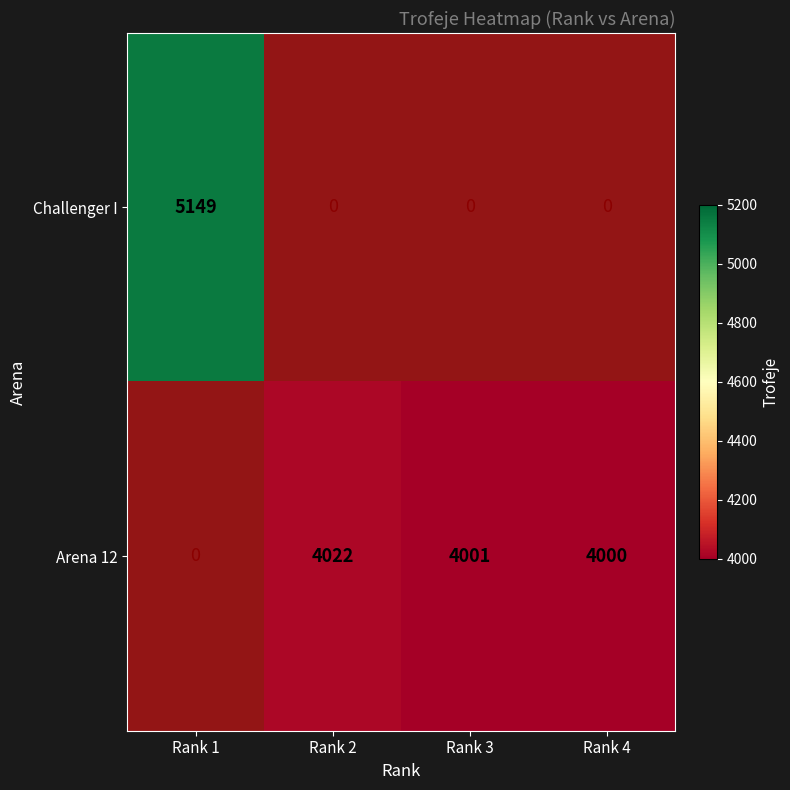

At which label does Challenger I reach its minimum?

Rank 2